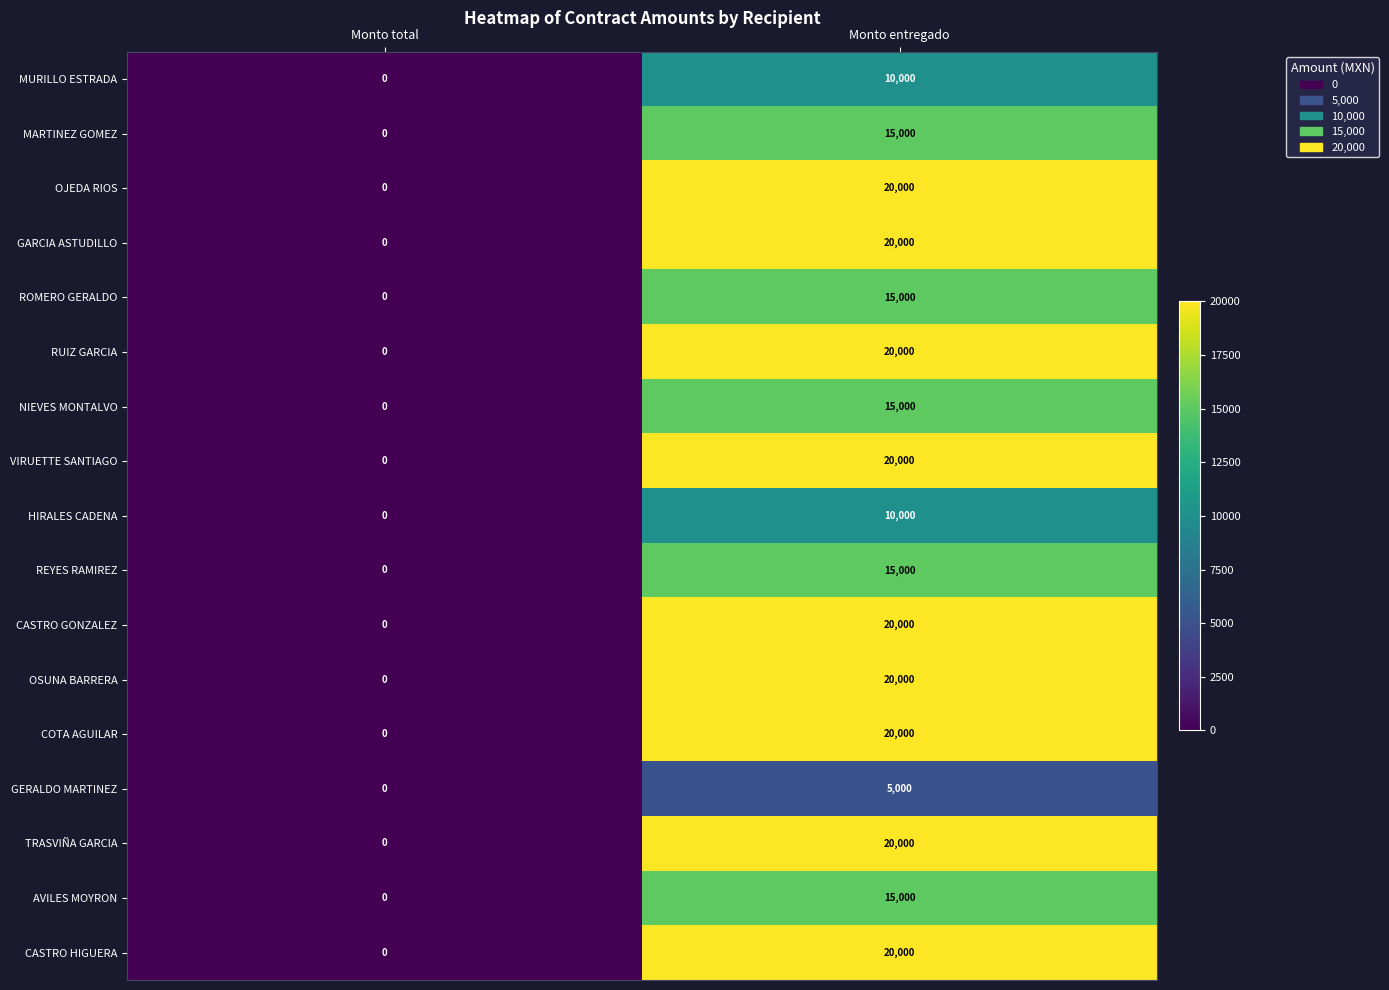

True or false: NIEVES MONTALVO has a value of 5558 at Monto entregado.

False